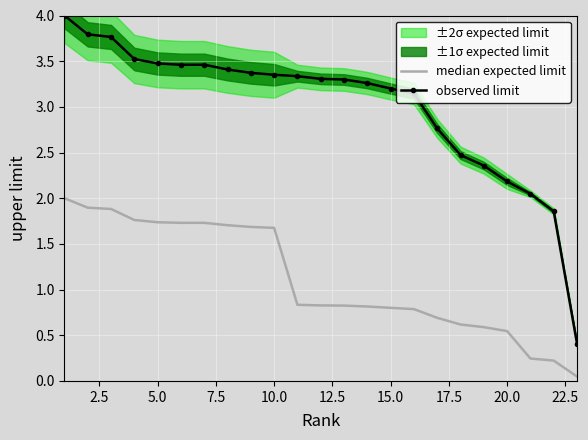

True or false: observed limit and median expected limit cross at least once.

False